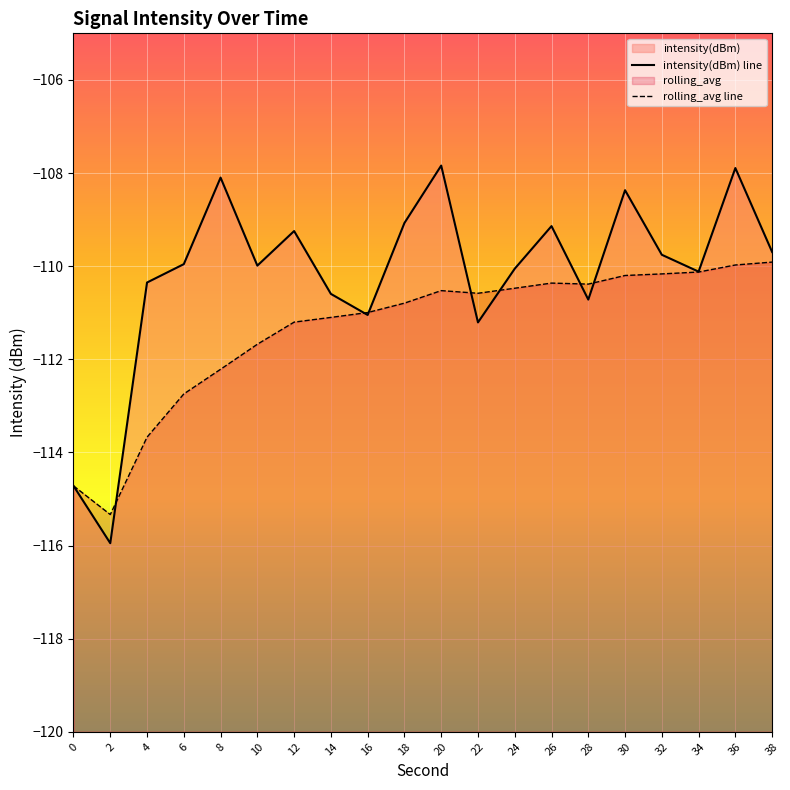

At which label is intensity(dBm) closest to -111?

16